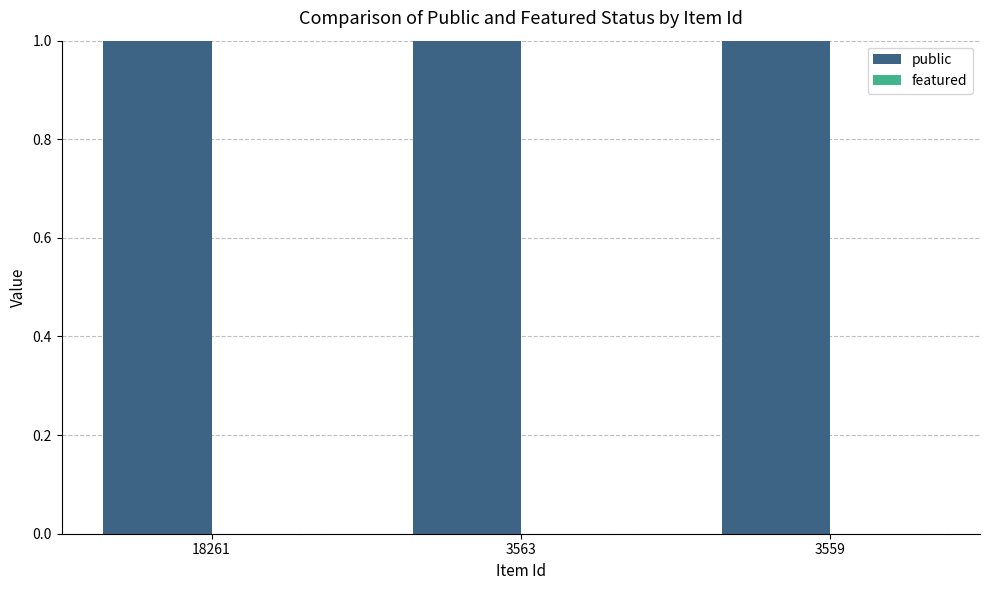

Which series has the widest spread of values?

public